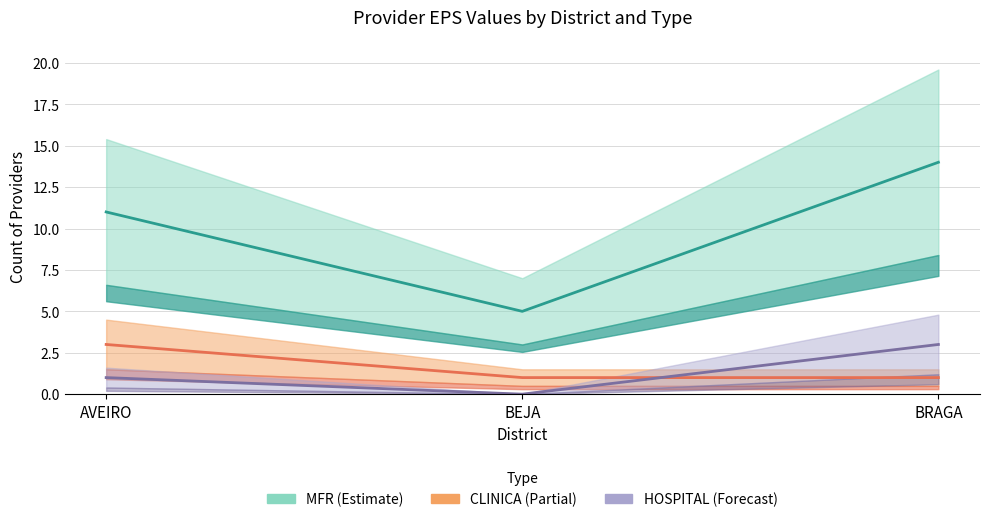

What is the value of the MFR point at the 3rd from the left?

14